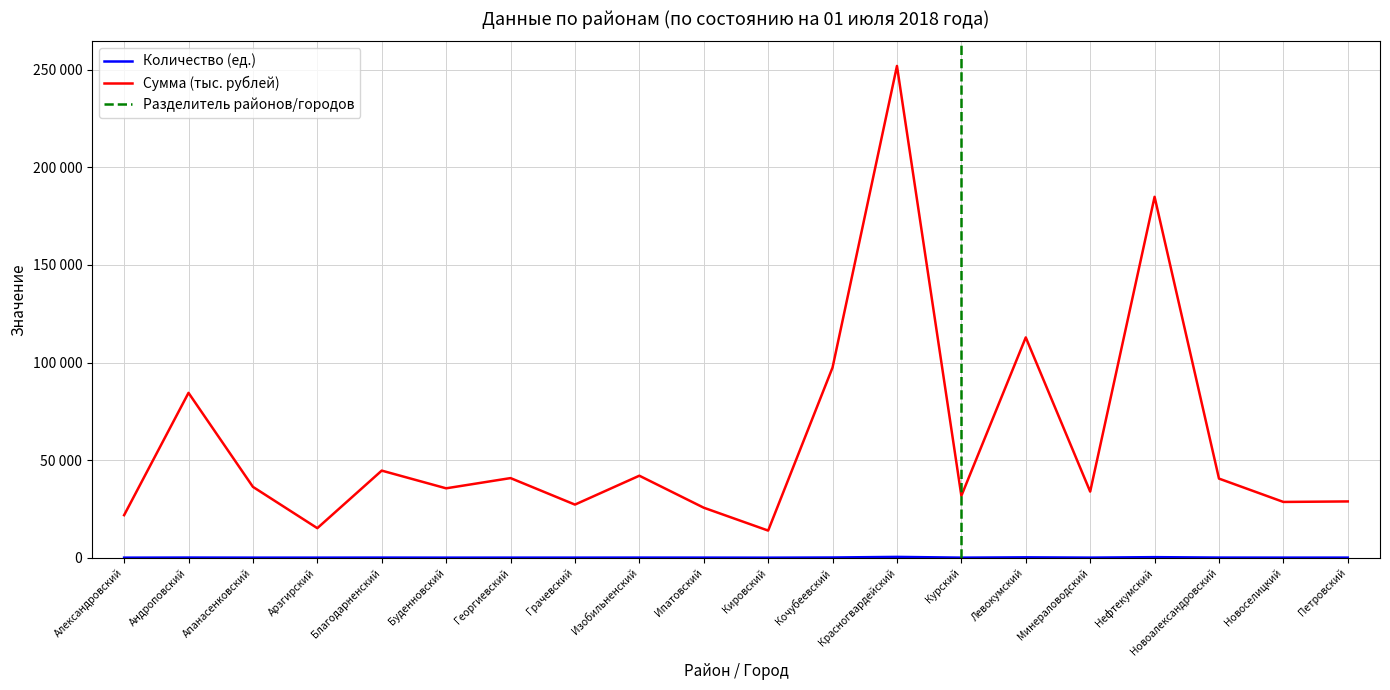

True or false: Сумма (тыс.руб.) and Количество (ед.) intersect in this chart.

False